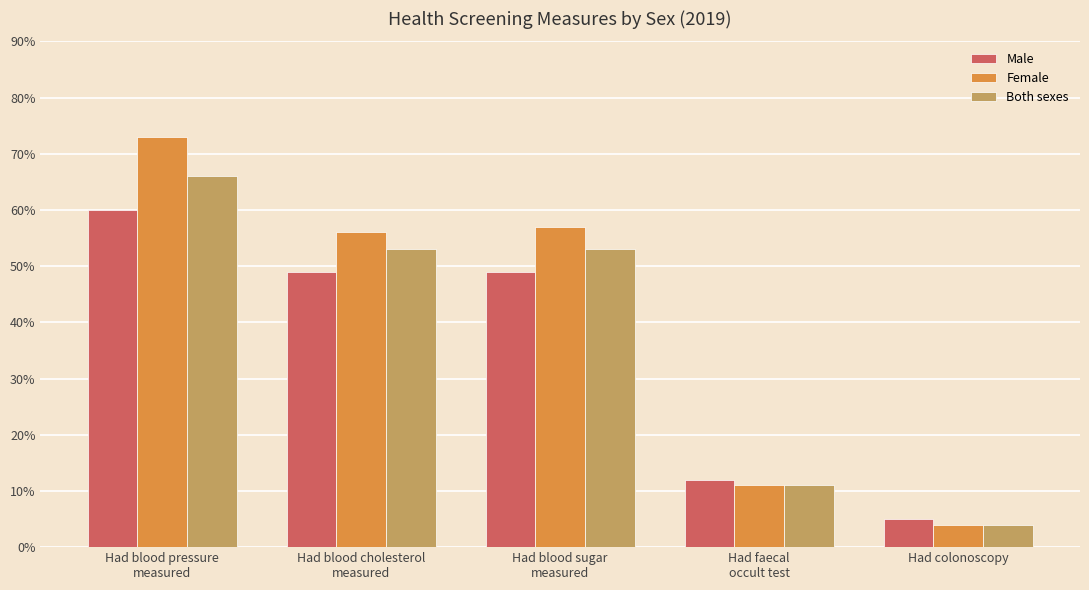

Which series has the largest total across all categories?

Female